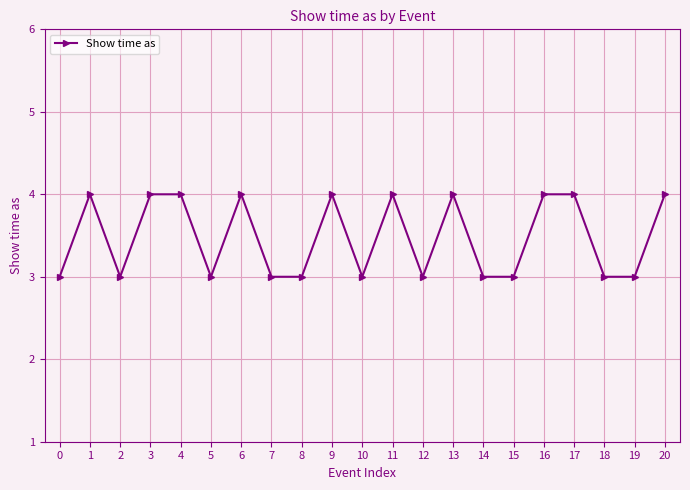

Reading right to left, transcribe all the data shown in this chart.

4	3	3	4	4	3	3	4	3	4	3	4	3	3	4	3	4	4	3	4	3